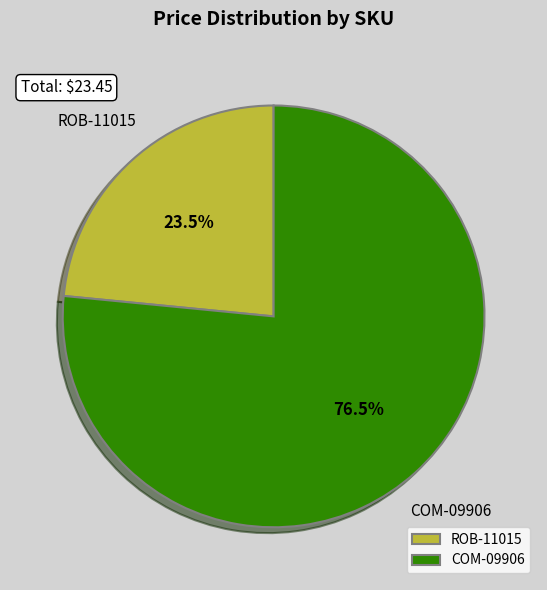

What percentage do ROB-11015 and COM-09906 together represent?

100.0%